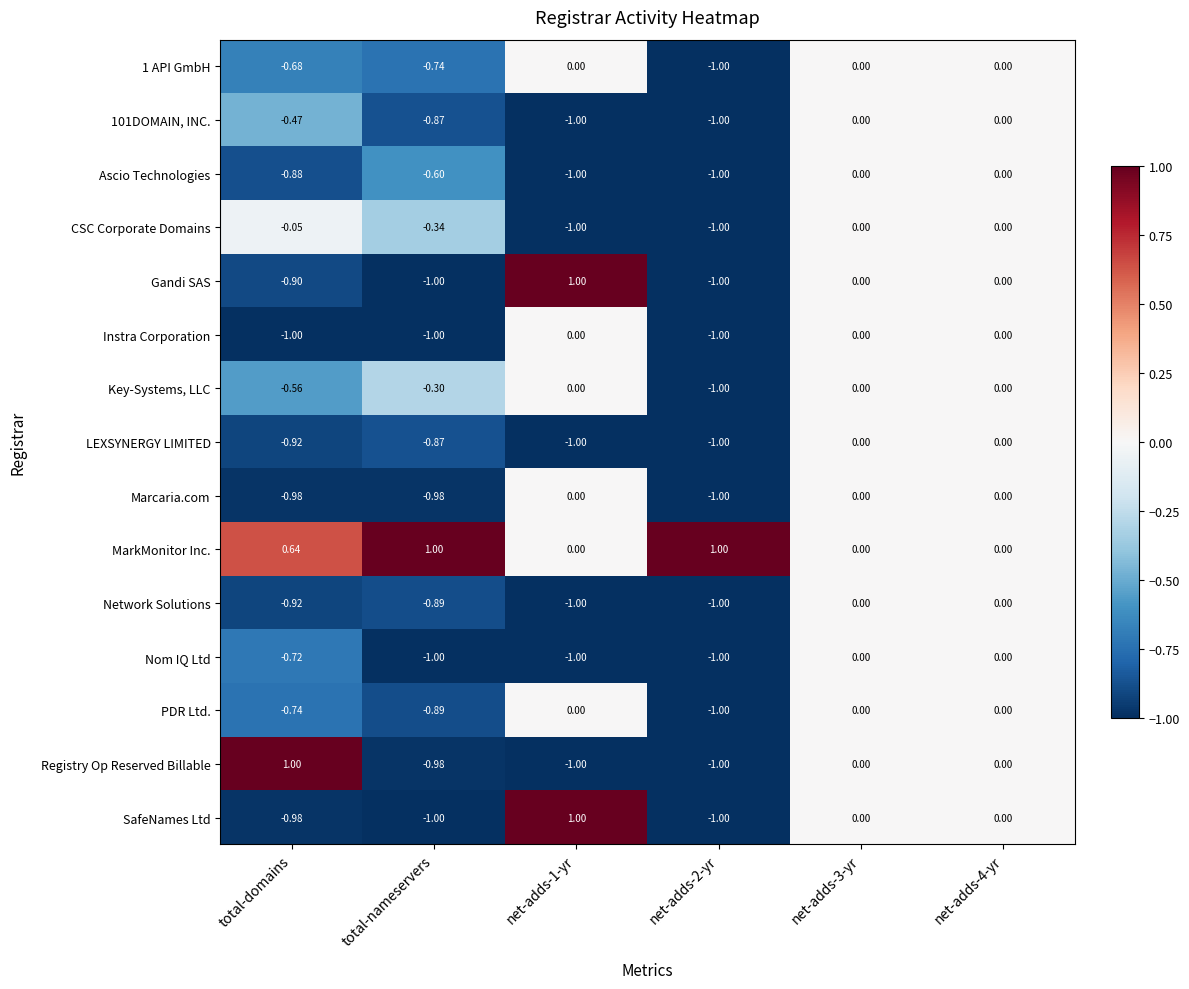

Between total-nameservers and net-adds-2-yr, which series saw the biggest shift?

Key-Systems, LLC